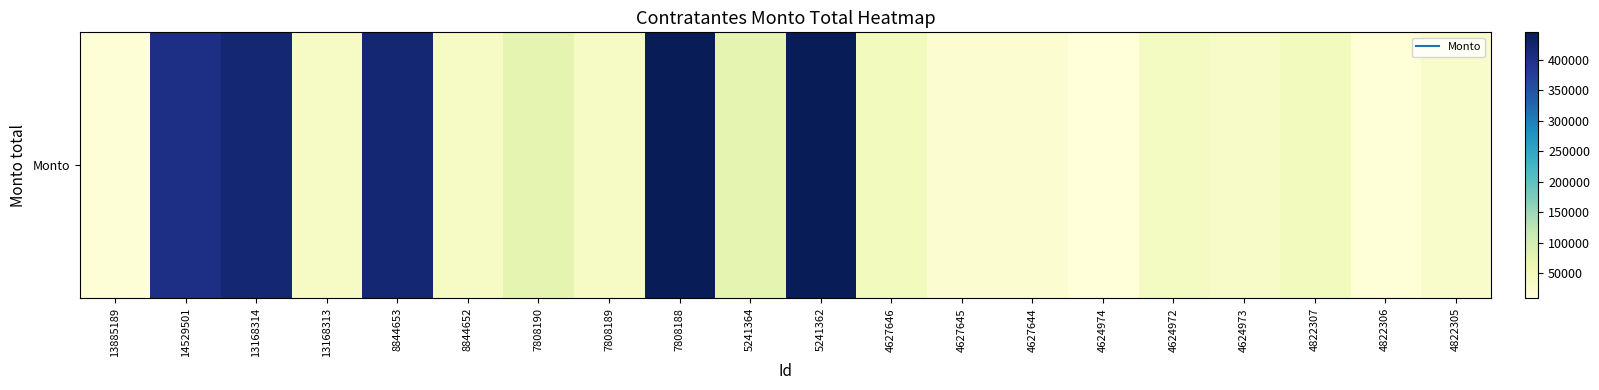

List the labels in order of value, smallest first.

4624974, 4822306, 13885189, 4627644, 4627645, 4822305, 4624973, 13168313, 8844652, 7808189, 4624972, 4822307, 4627646, 7808190, 5241364, 14529501, 13168314, 8844653, 7808188, 5241362